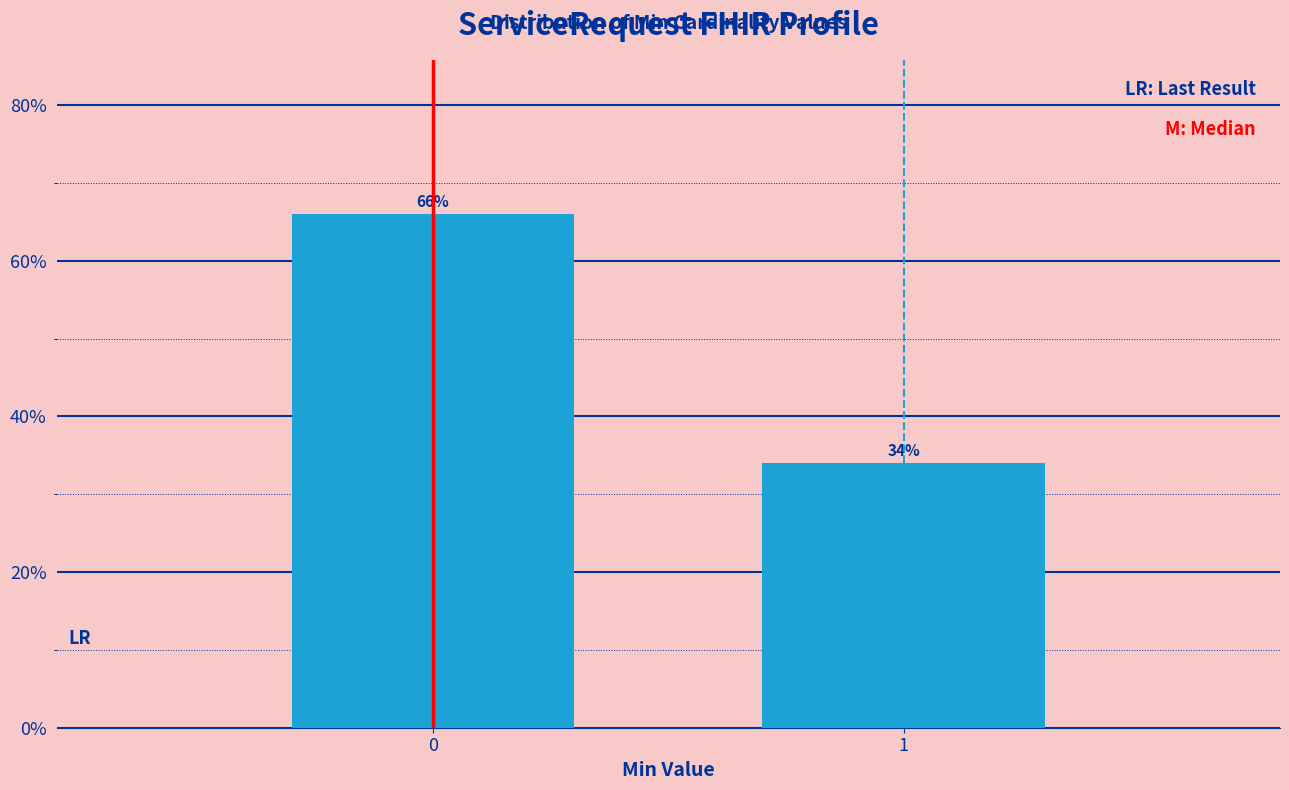

Reading left to right, extract all data points from this chart.

0=66	1=34